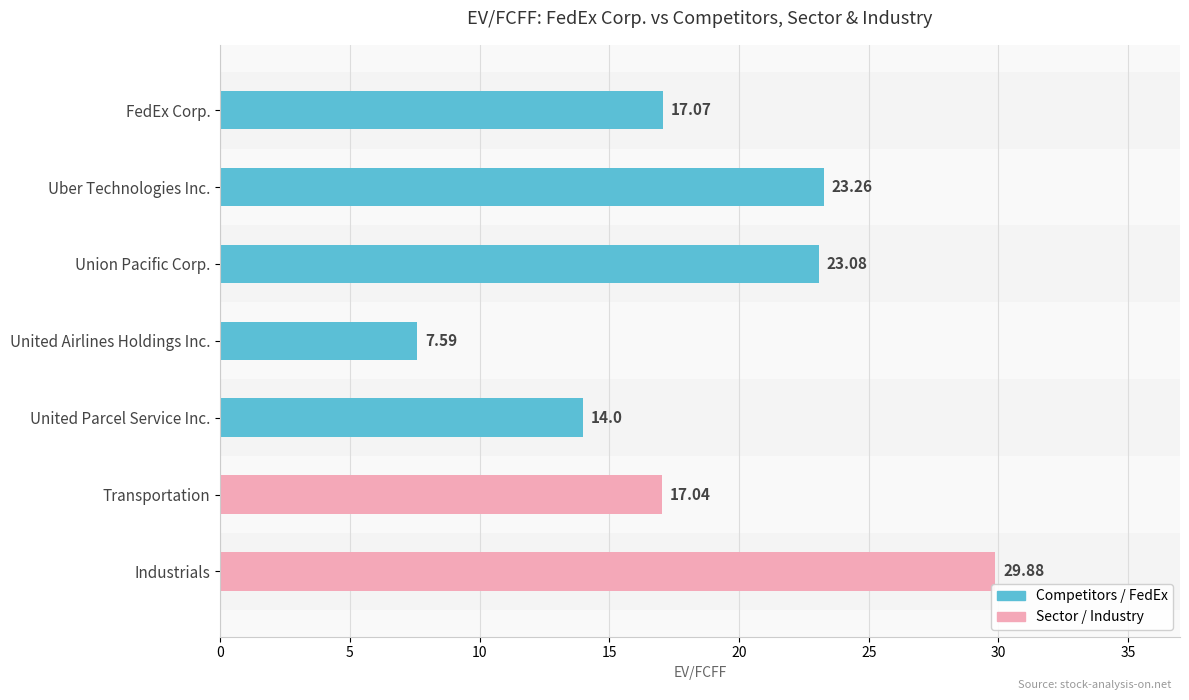

Rank the categories by value from lowest to highest.

United Airlines Holdings Inc., United Parcel Service Inc., Transportation, FedEx Corp., Union Pacific Corp., Uber Technologies Inc., Industrials